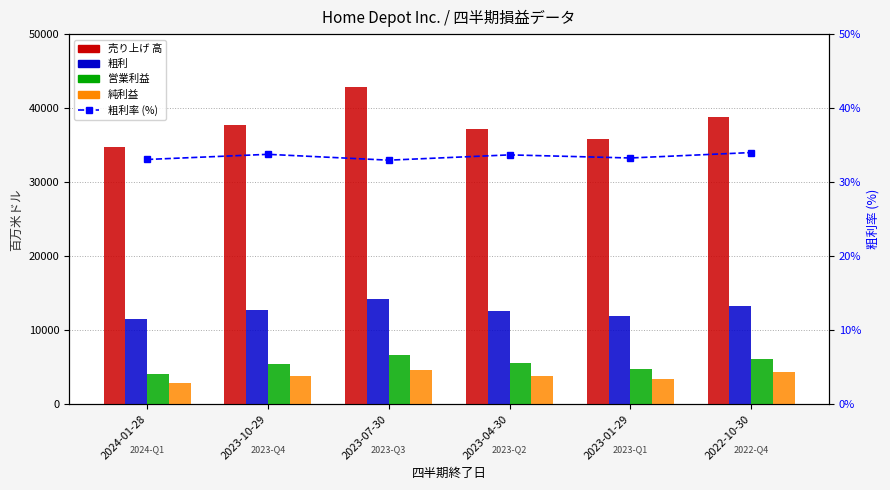

Reading left to right, what are all the values shown in this chart?

売り上げ 高: 34786.0	37710.0	42916.0	37257.0	35831.0	38872.0
粗利: 11508.0	12738.0	14157.0	12557.0	11926.0	13224.0
営業利益: 4143.0	5406.0	6589.0	5551.0	4752.0	6148.0
純利益: 2801.0	3810.0	4659.0	3873.0	3362.0	4339.0
粗利率 (%): 33.1	33.8	33.0	33.7	33.3	34.0